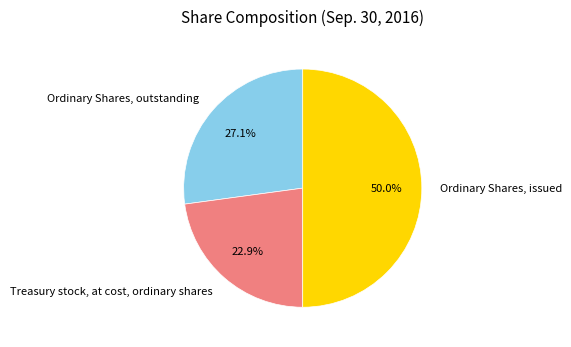

What is the ratio of the value at Ordinary Shares, issued to the value at Treasury stock, at cost, ordinary shares?

2.2